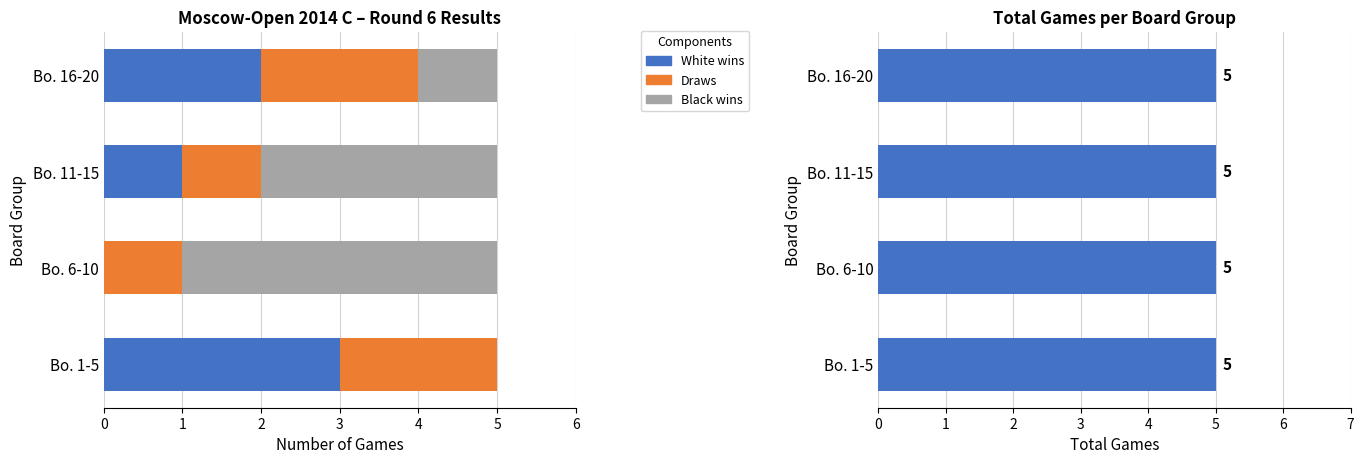

What is the difference between the maximum and minimum values in the White wins series?

3.0